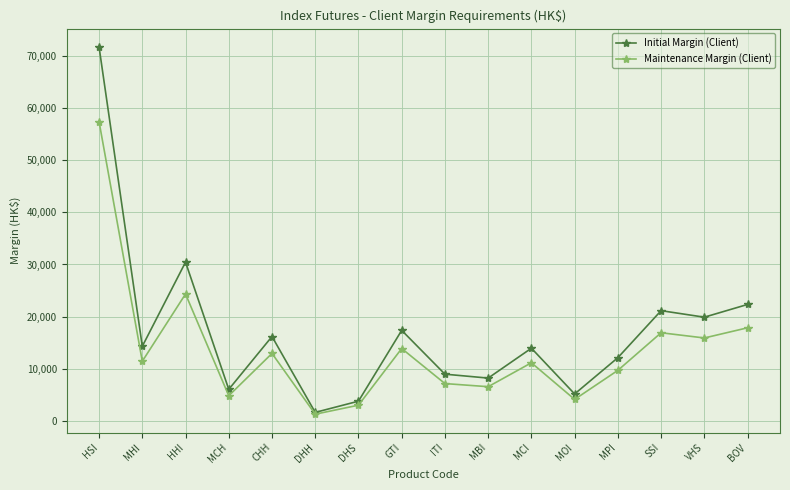

Which series has the largest total across all categories?

Initial Margin (Client)